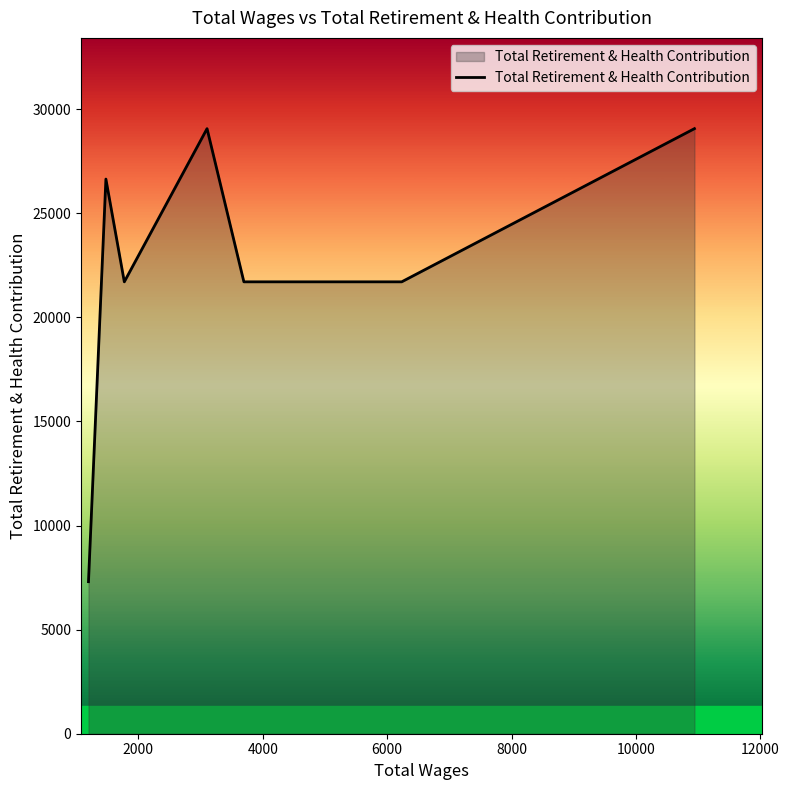

What is the sum of all values?

157197